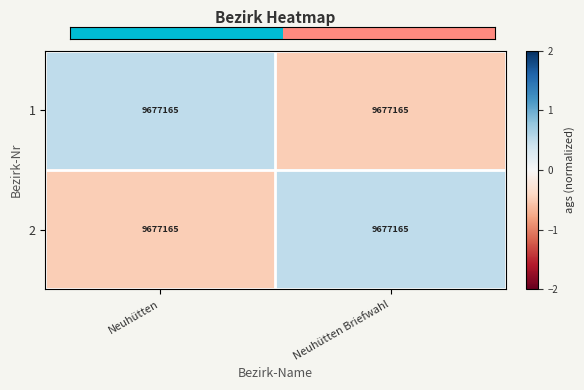

Which label corresponds to the largest value in the chart?

Neuhütten Briefwahl